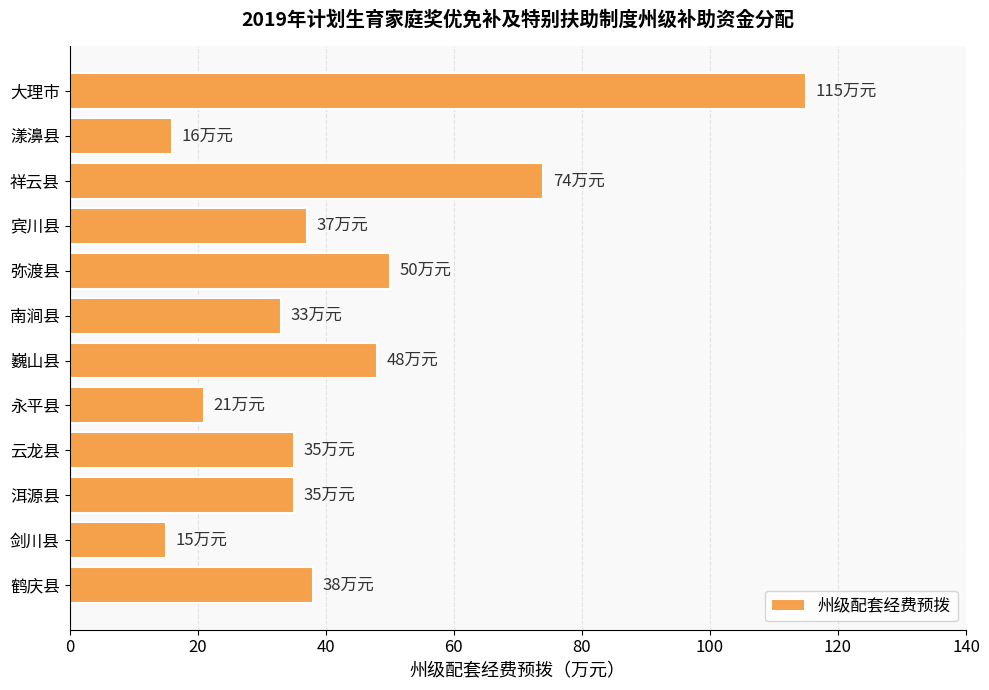

Reading bottom to top, what are all the values shown in this chart?

38	15	35	35	21	48	33	50	37	74	16	115